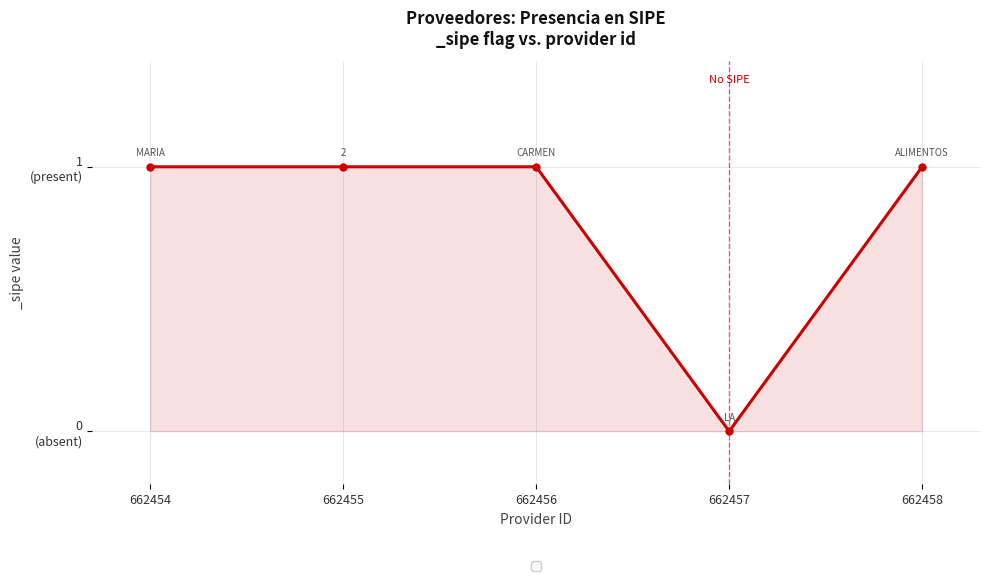

What is the value of the 3rd point from the left?

1